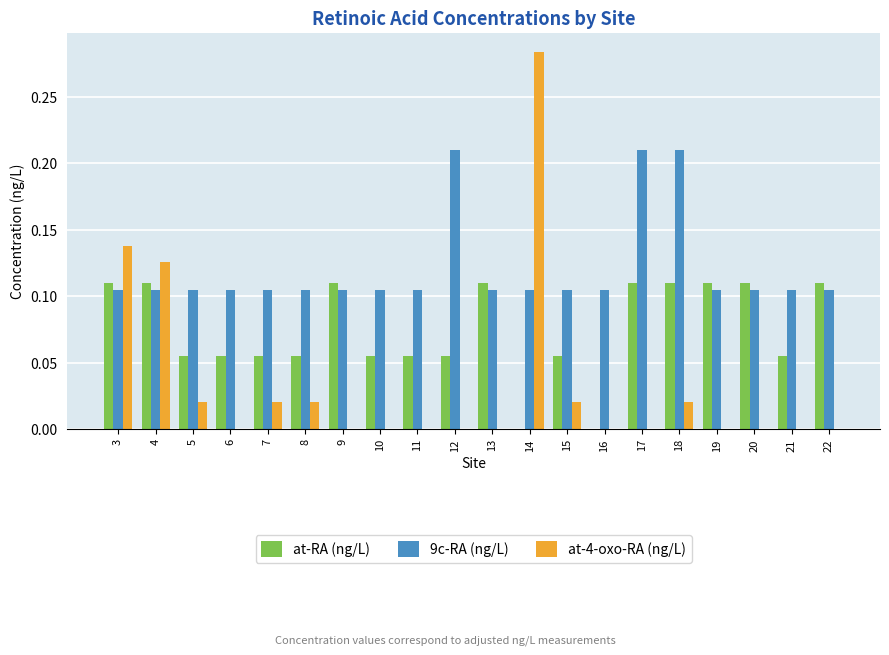

The value of 9c-RA (ng/L) at 12 is 0.3. True or false?

False